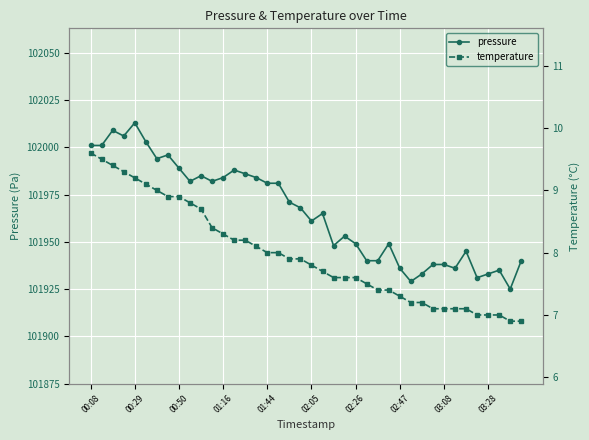

Is it true that pressure equals 101938.0 at 31?

True